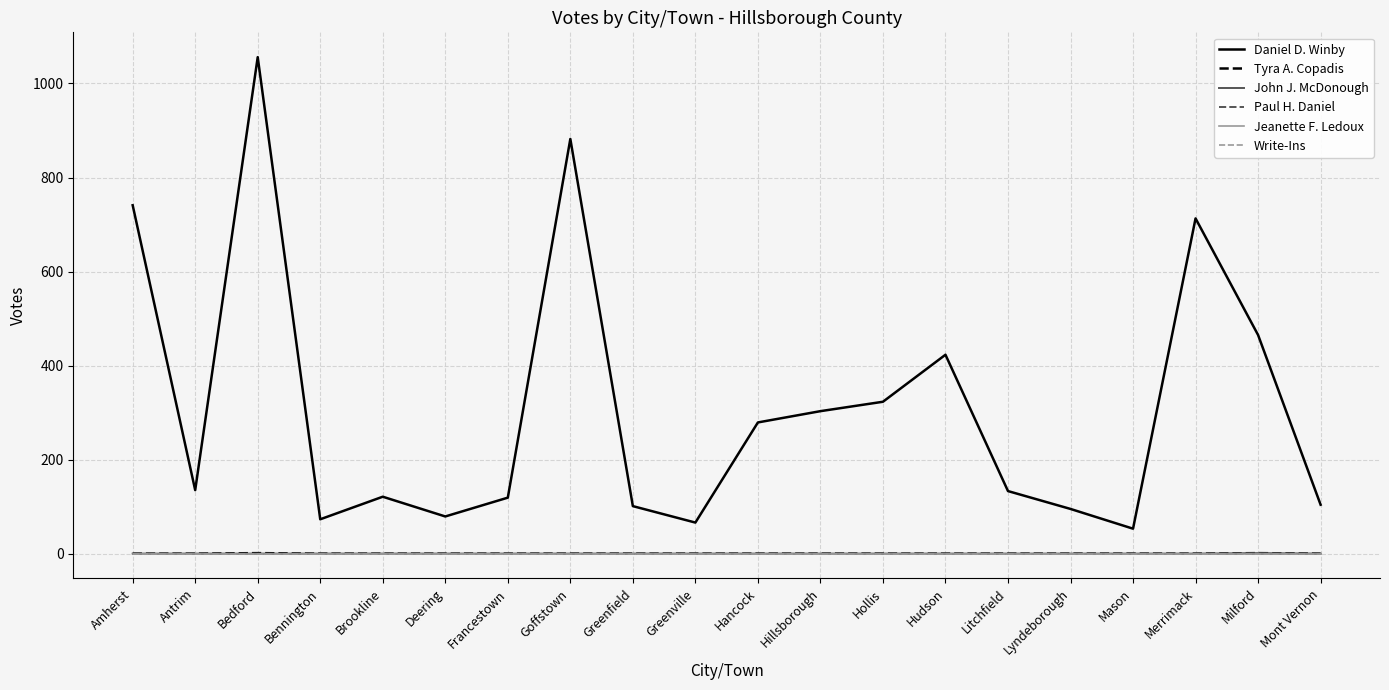

Is this an area chart (filled region under the line)?

No